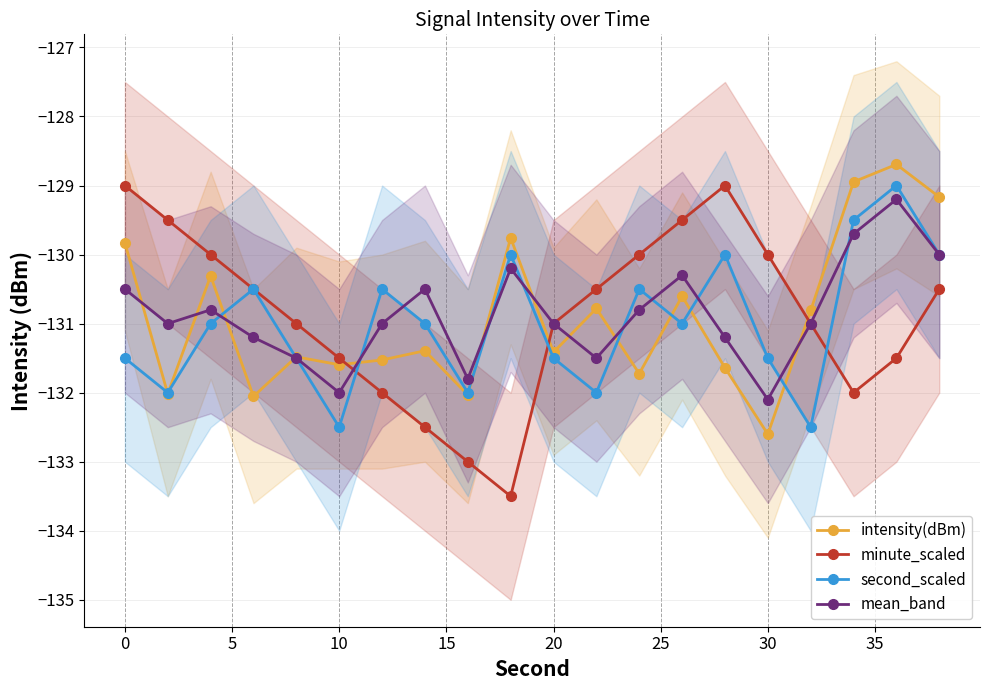

How many interior local valleys does the intensity(dBm) series have?

7